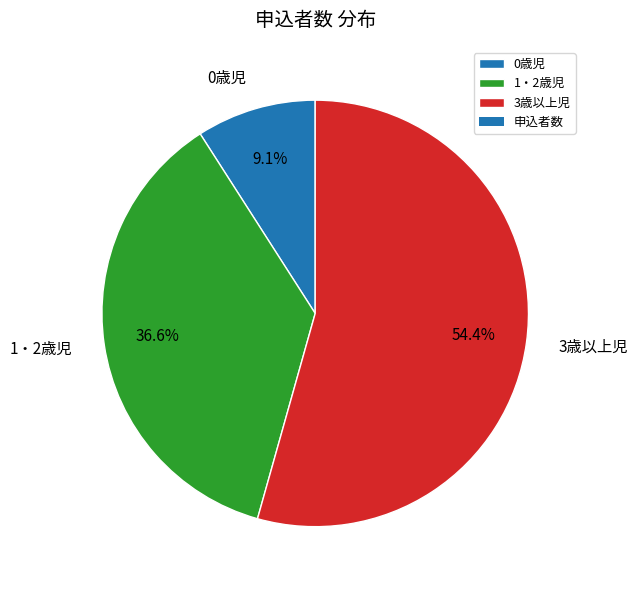

Which category has the biggest portion of the pie?

3歳以上児